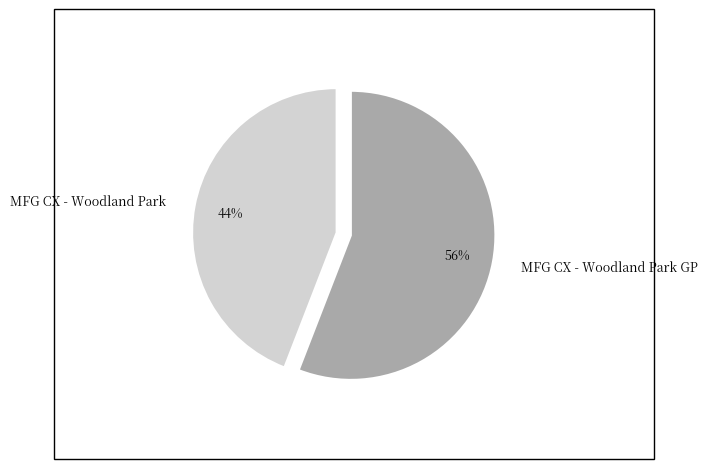

True or false: MFG CX - Woodland Park accounts for 36% of the total.

False